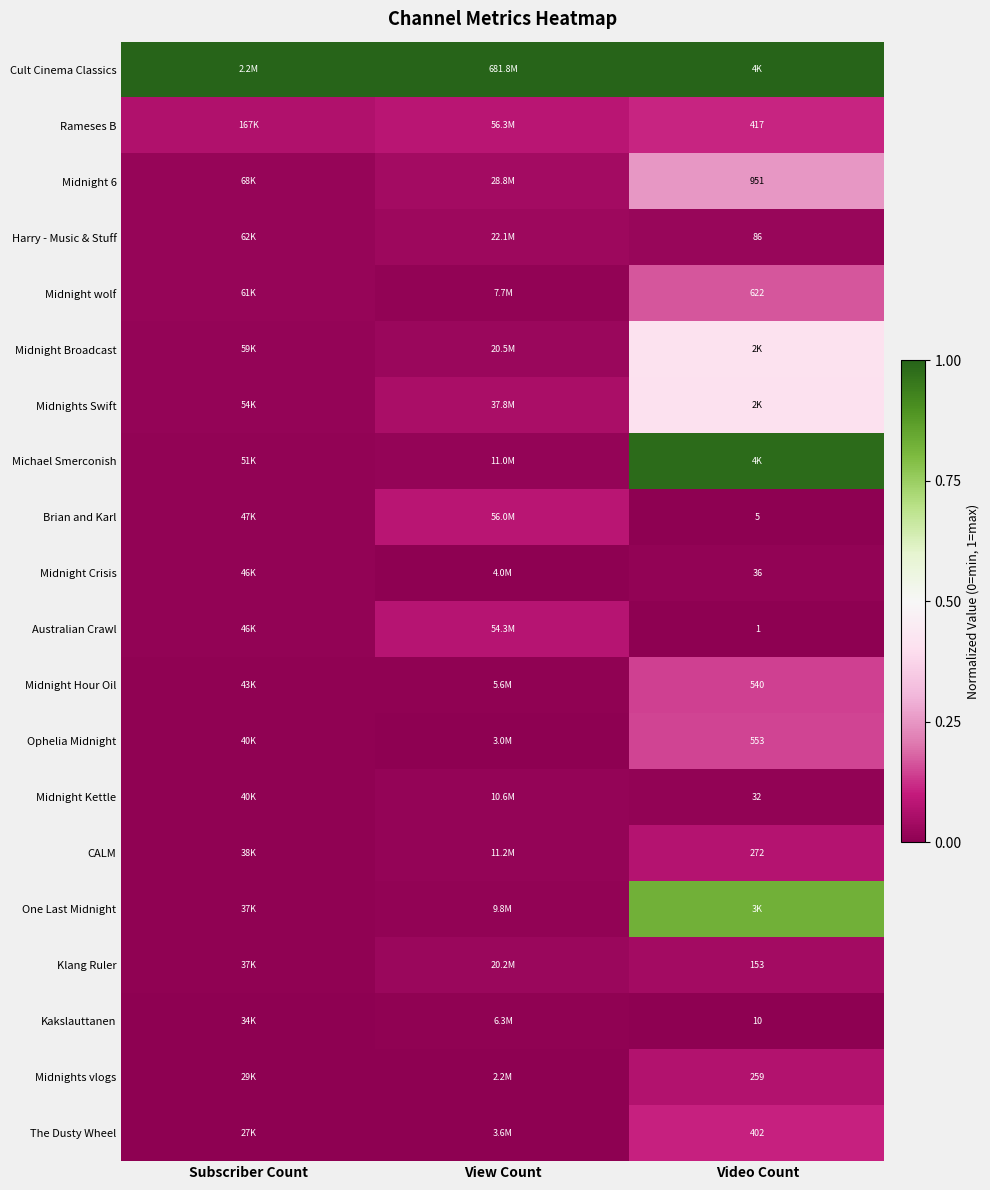

Is the value of Klang Ruler at Subscriber Count greater than the value of One Last Midnight at Subscriber Count?

No